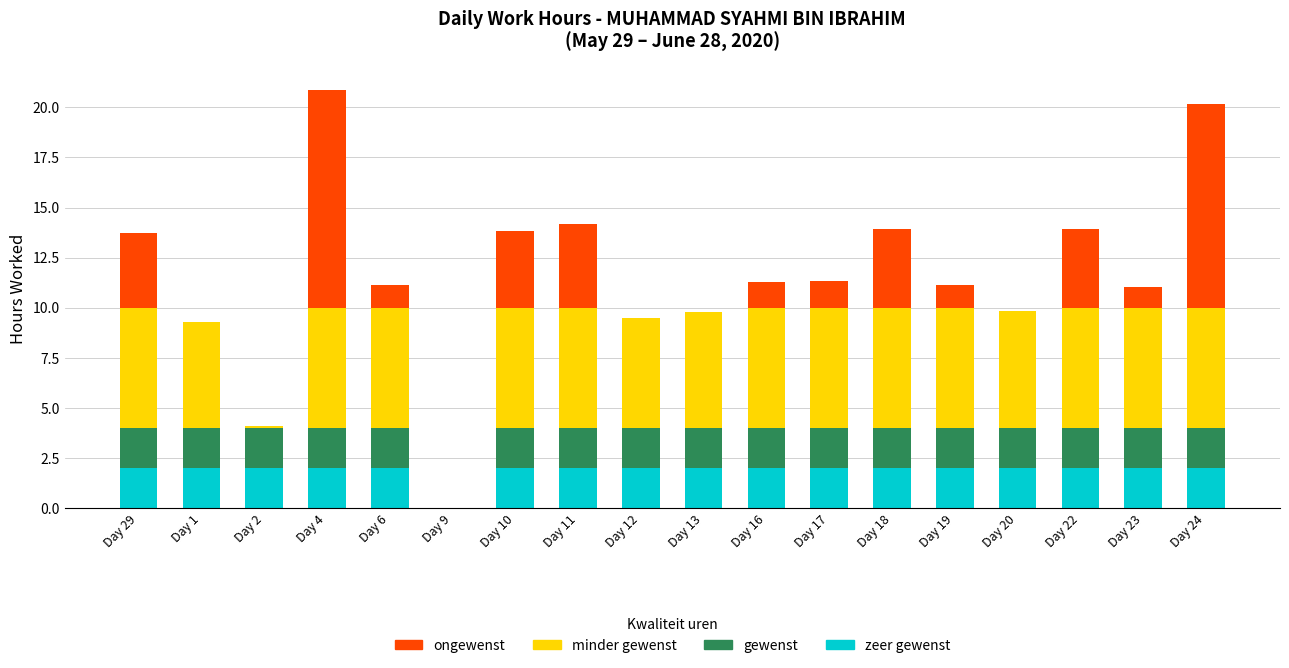

What is the total value across all series at Day 16?

11.3